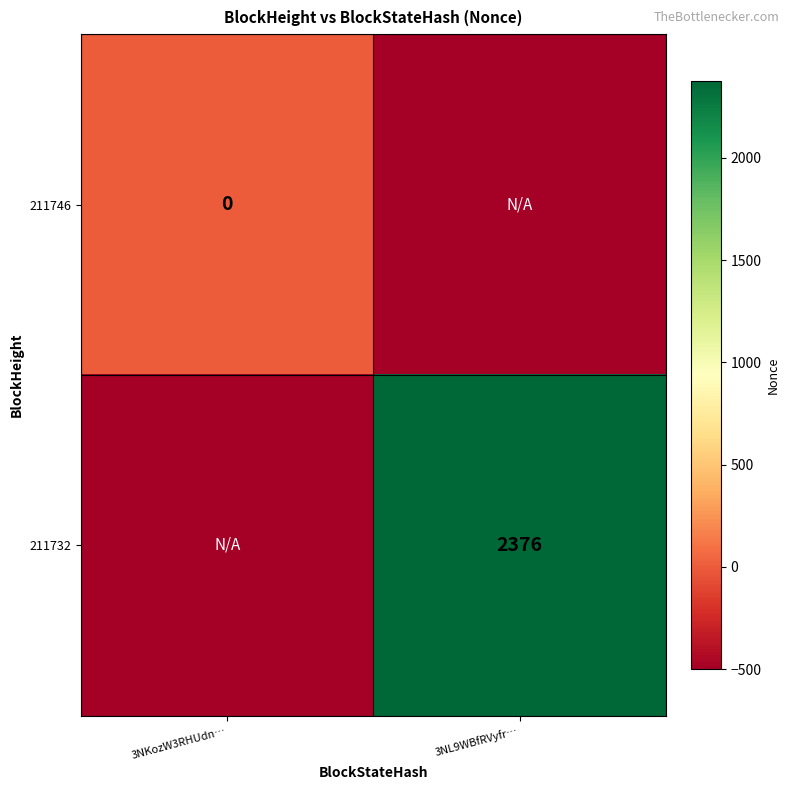

The value of 211732 at 3NL9WBfRVyfr… is 2376. True or false?

True